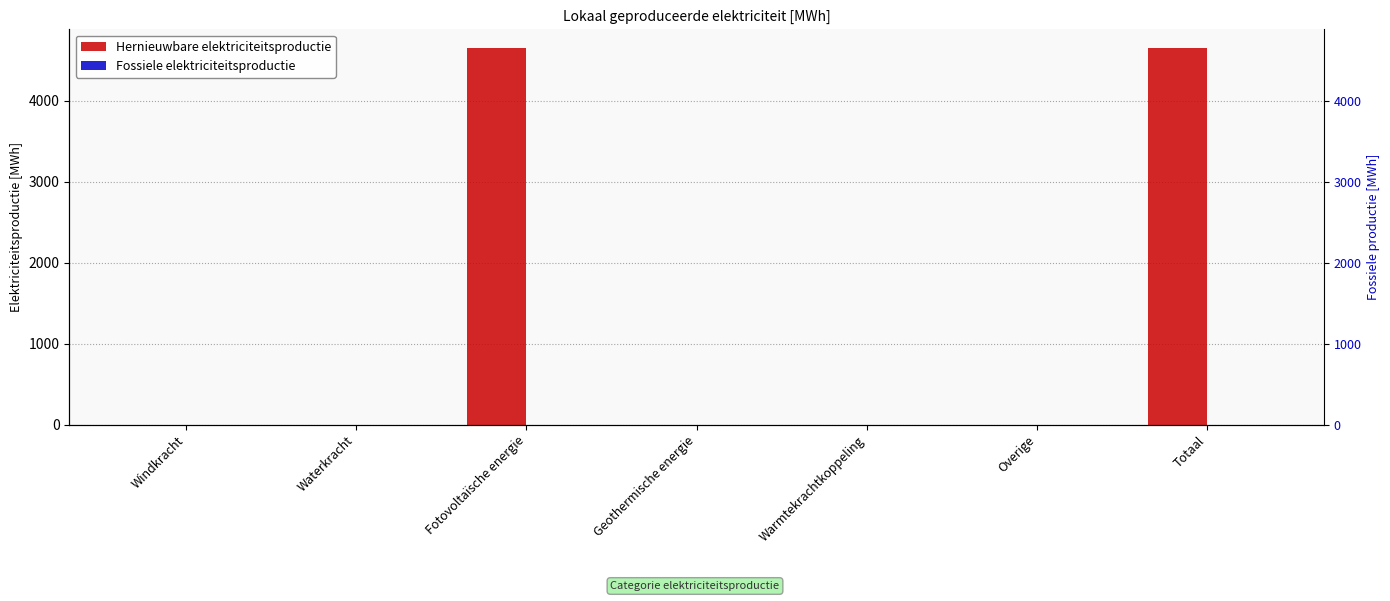

The value of Hernieuwbare elektriciteitsproductie at Geothermische energie is 0.0. True or false?

True